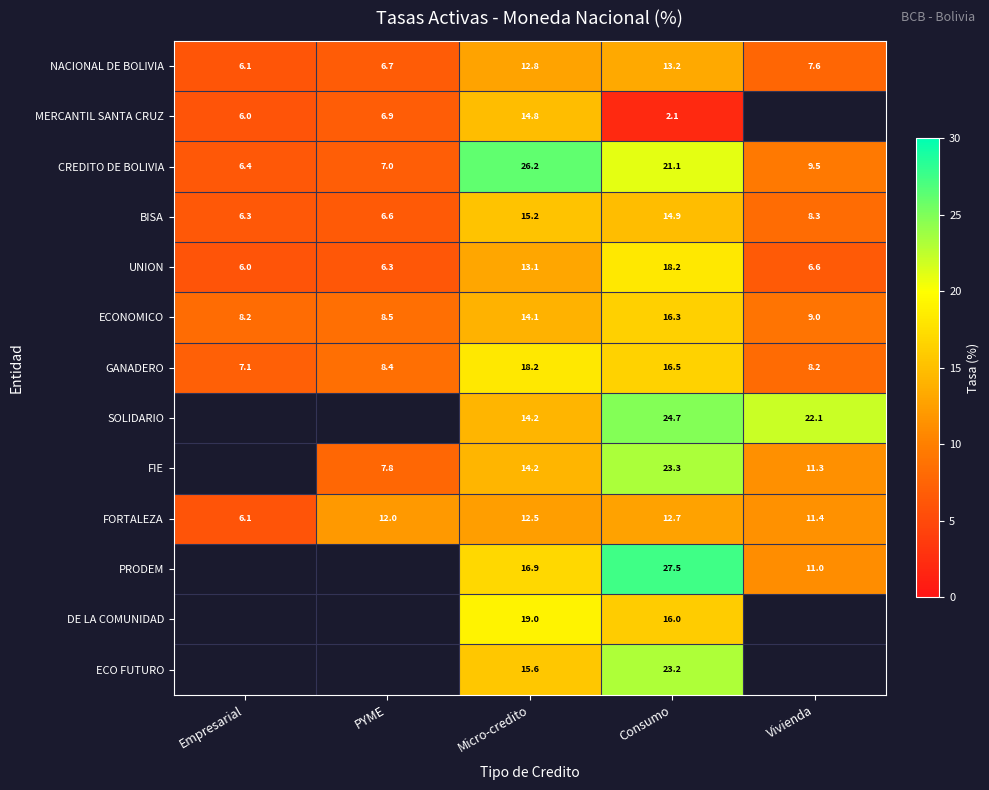

Which series changed the most between Micro-credito and Consumo?

MERCANTIL SANTA CRUZ